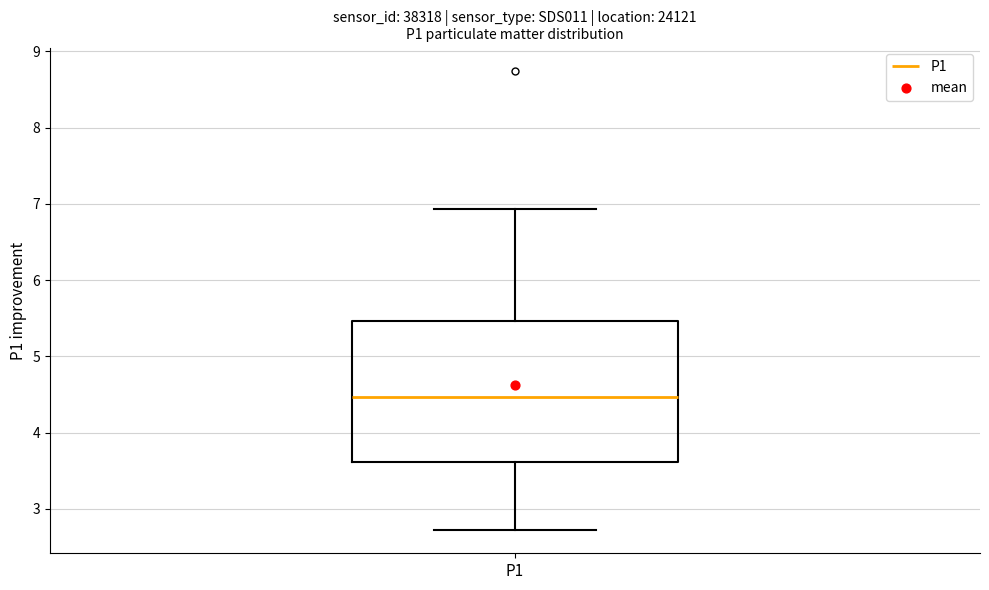

Where is the upper edge of the box for P1 on the y-axis? The values are not printed on the chart, so give them approximately, as read against the axis.

5.5